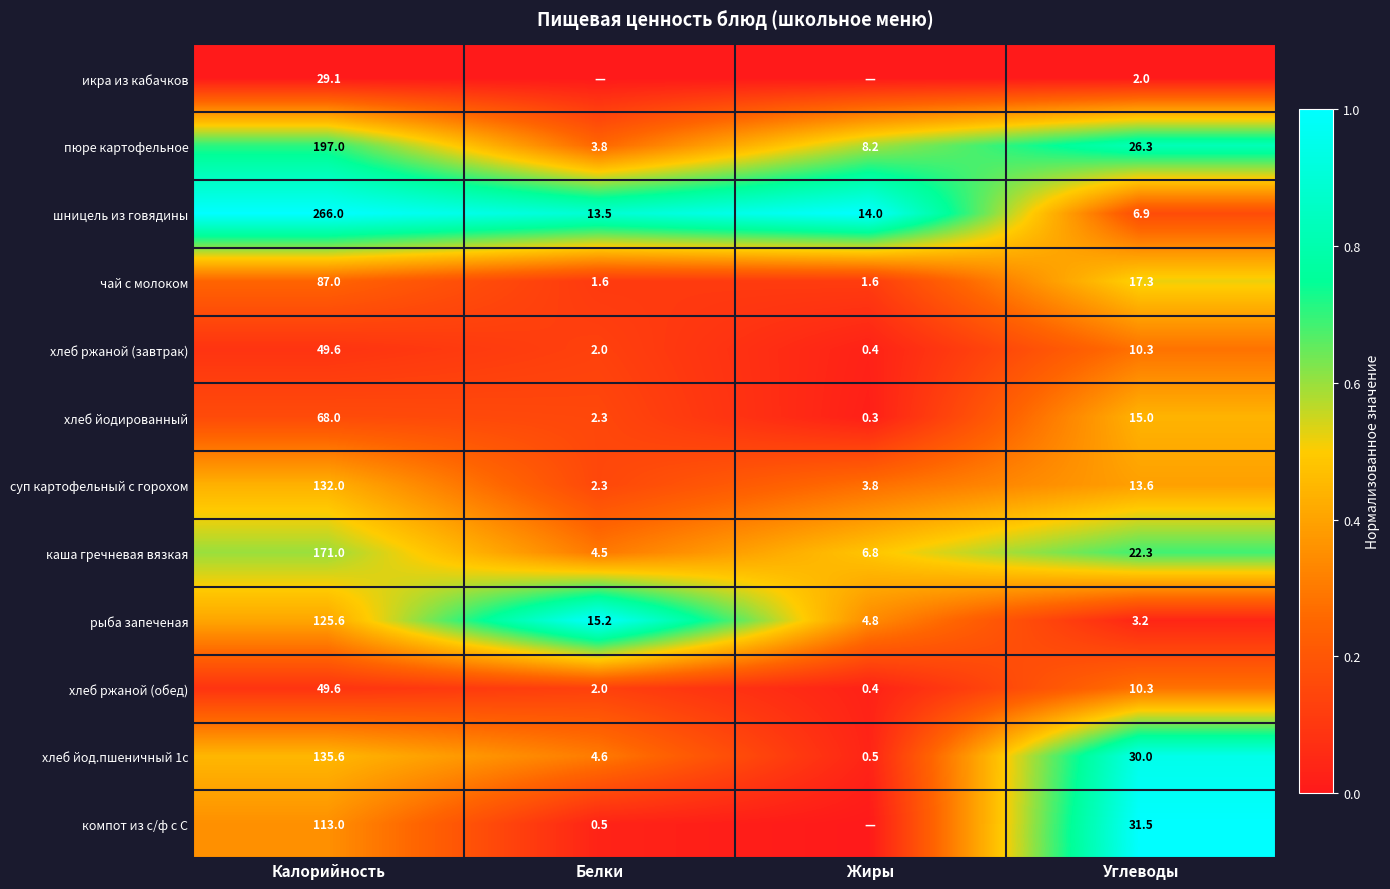

What is the total value across all series at Углеводы?

188.7